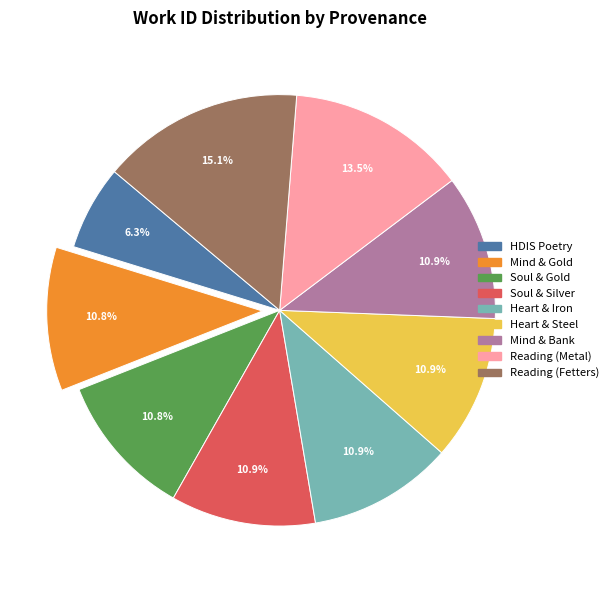

Is the sum of Reading (Fetters) and Reading (Metal) greater than half?

No